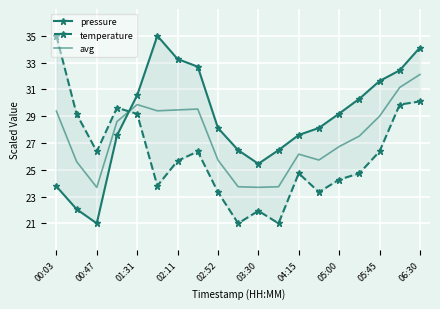

True or false: avg has a value of 17.2 at 06:30.

False